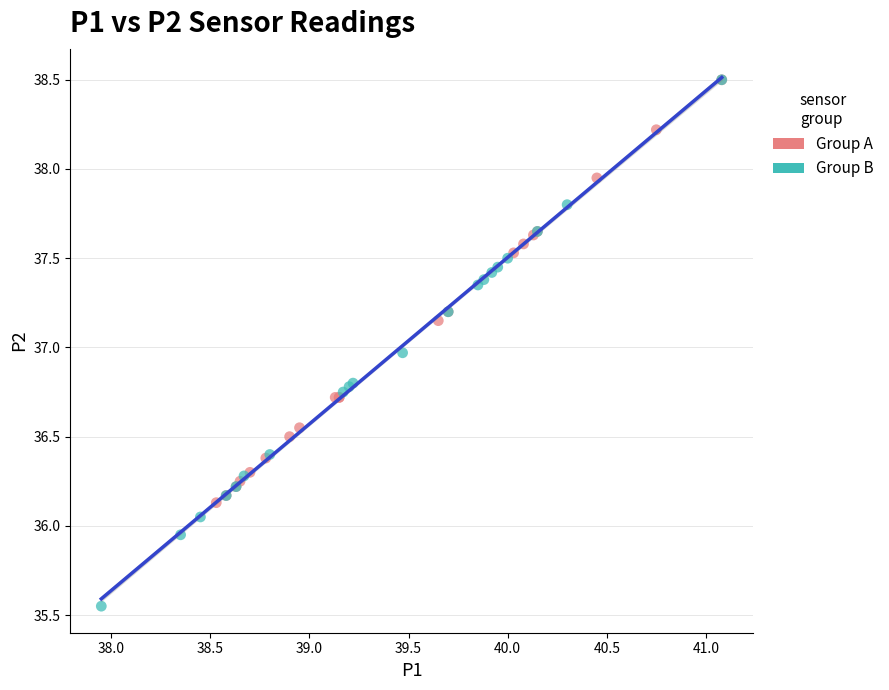

Which series reaches the minimum Y coordinate?

Group B